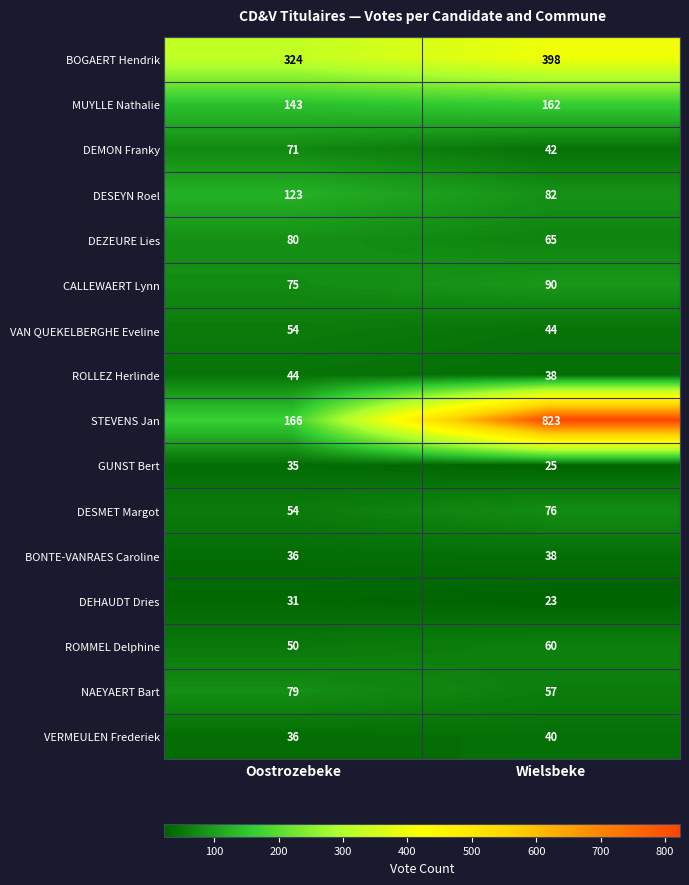

What is the sum of all VAN QUEKELBERGHE Eveline values?

98